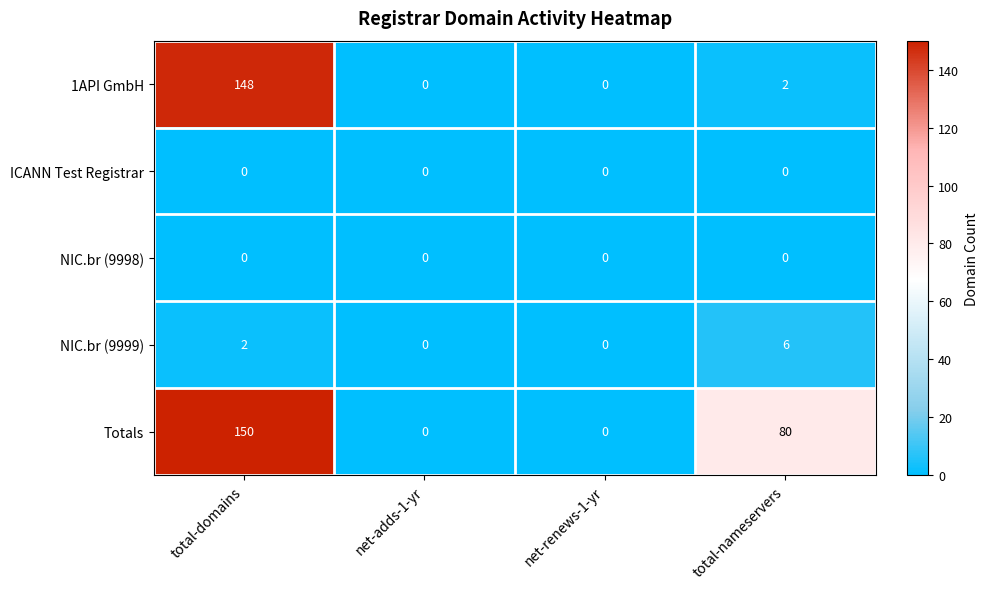

What is the total value across all series at total-nameservers?

88